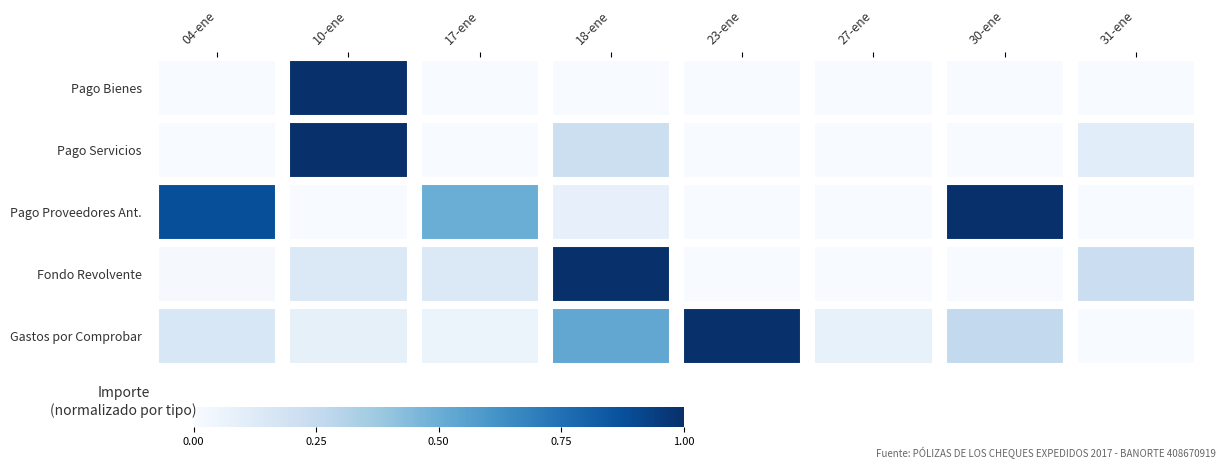

Count the number of categories in the chart.

8